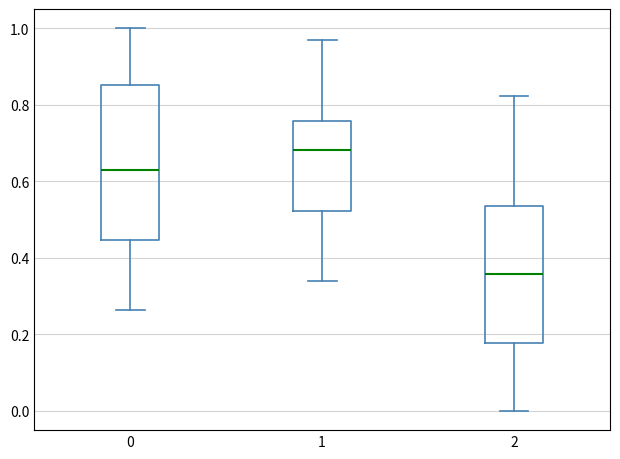

Where does the median line of the box at x = 1 sit on the y-axis? The values are not printed on the chart, so give them approximately, as read against the axis.

0.68